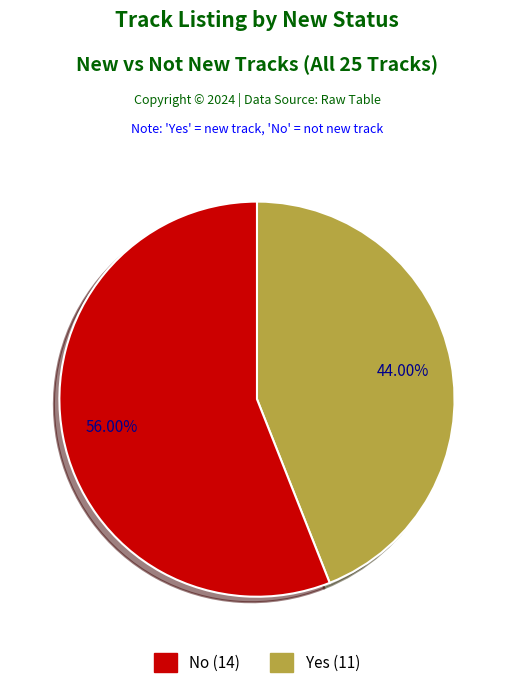

Is there a majority slice in this chart?

Yes